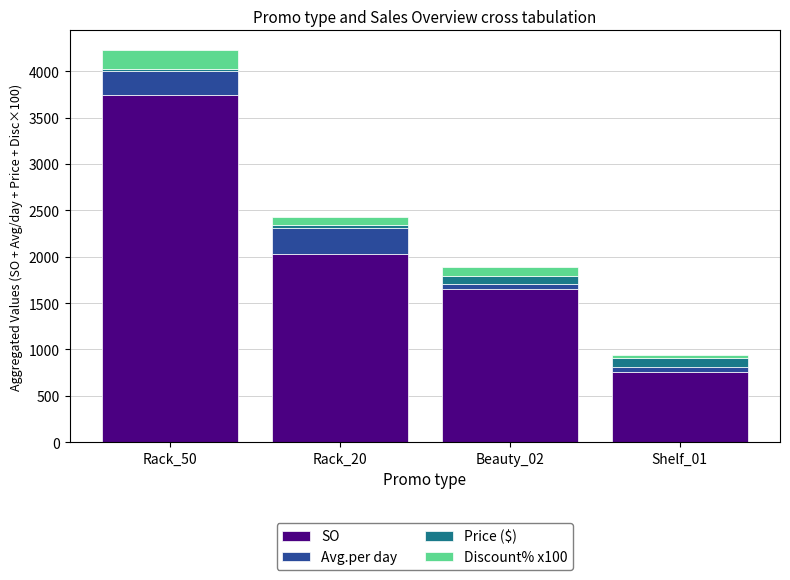

Are the bars grouped side by side (vs. stacked)?

No